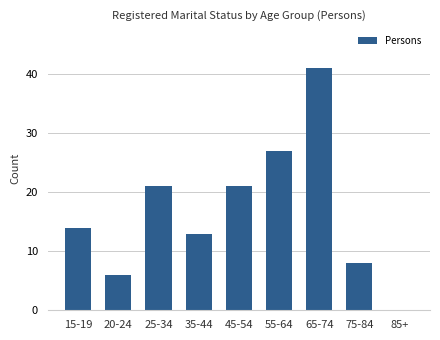

What is the average value?

17